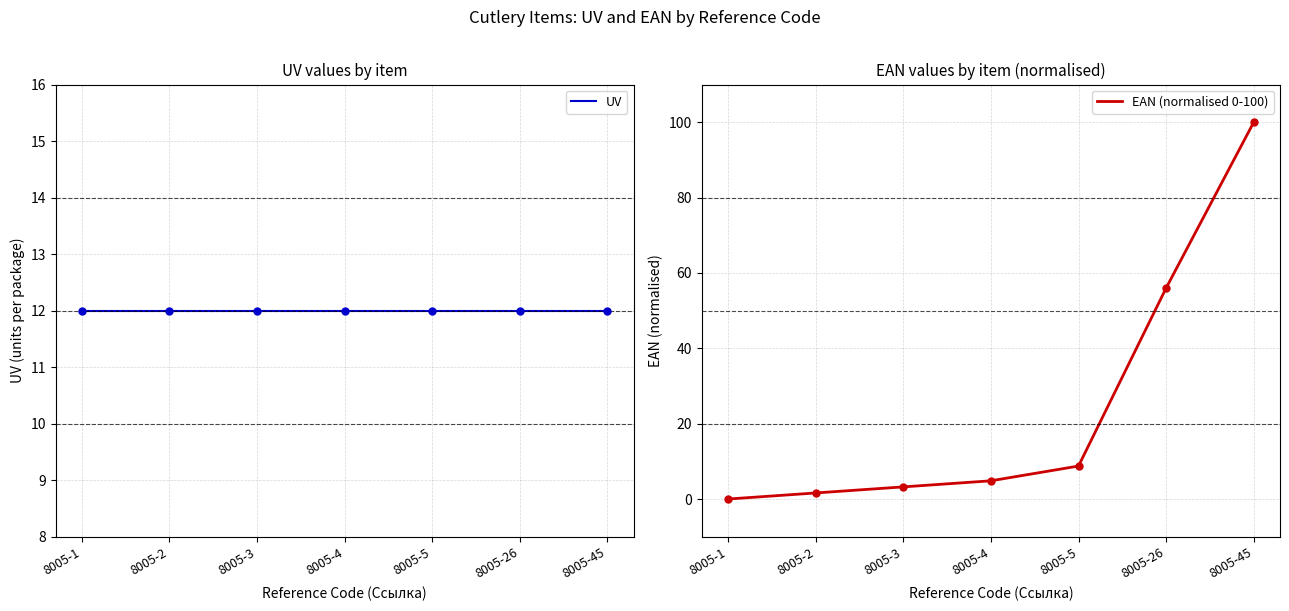

Which category has the lowest value in the EAN (normalised 0-100) series?

8005-1